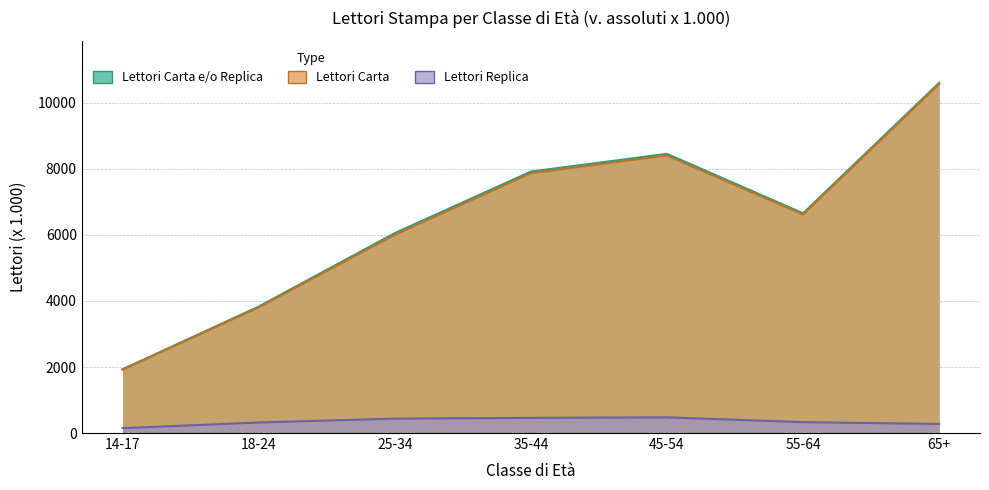

The value of Lettori Carta e/o Replica at 25-34 is 1329. True or false?

False